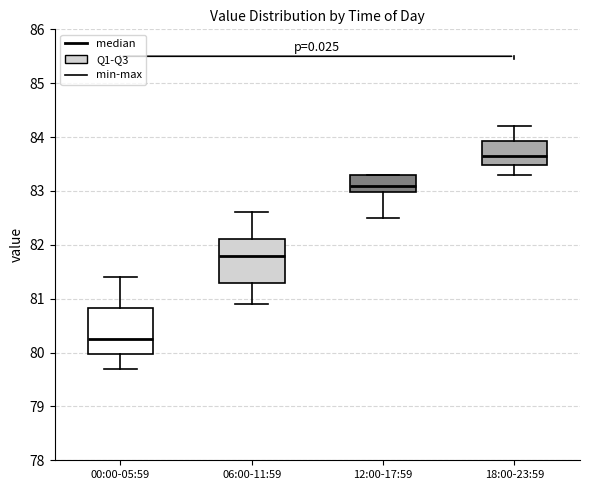

Reading left to right, transcribe this box plot: for each box, give where its median line is, the range the box spans, and where its two whiskers end, as read against the y-axis. The values are not printed on the chart, so give them approximately, as read against the axis.

00:00-05:59: median 80.3, box 80.0 to 80.8, whiskers 79.7 to 81.4
06:00-11:59: median 81.8, box 81.3 to 82.1, whiskers 80.9 to 82.6
12:00-17:59: median 83.1, box 83.0 to 83.3, whiskers 82.5 to 83.3
18:00-23:59: median 83.7, box 83.5 to 83.9, whiskers 83.3 to 84.2